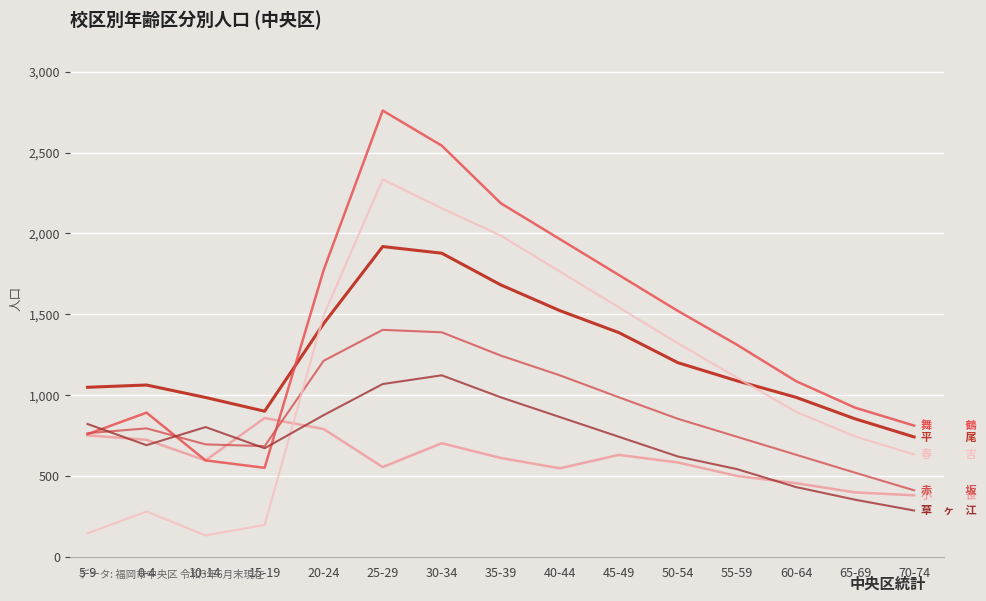

Which label corresponds to the smallest value in the chart?

10-14